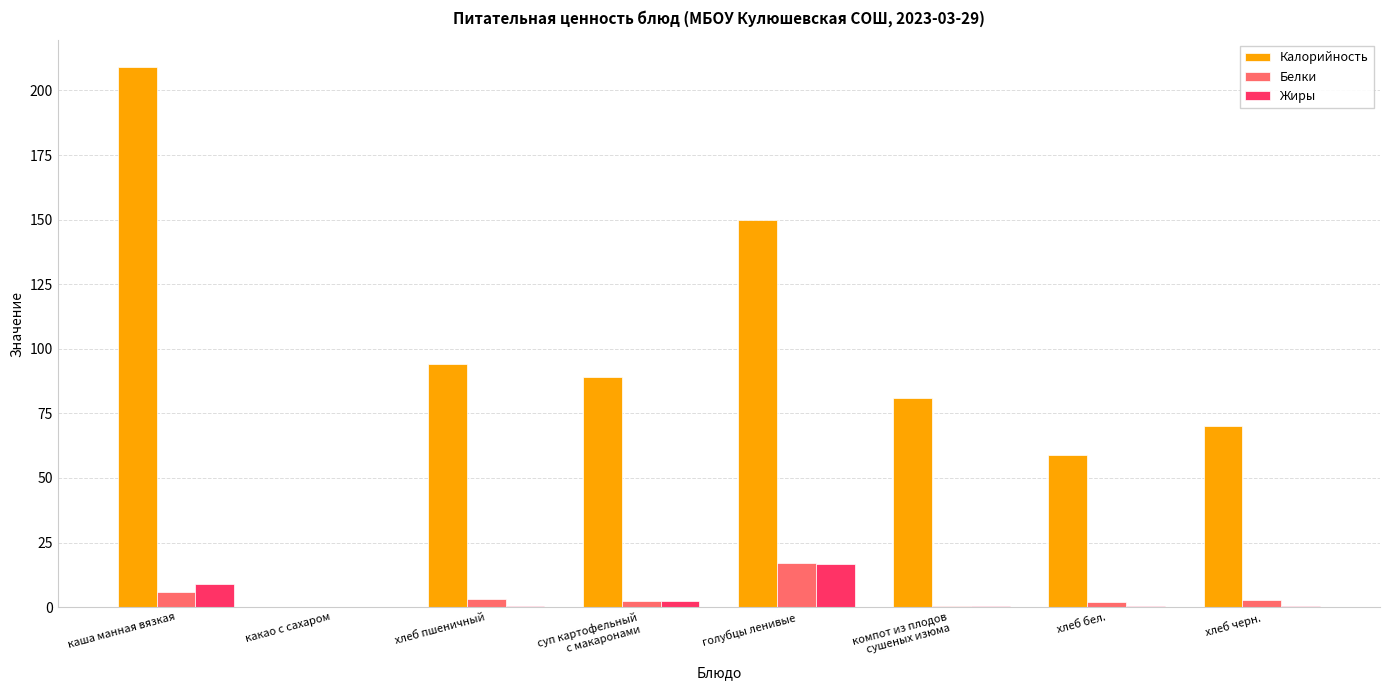

Count the number of categories in the chart.

8